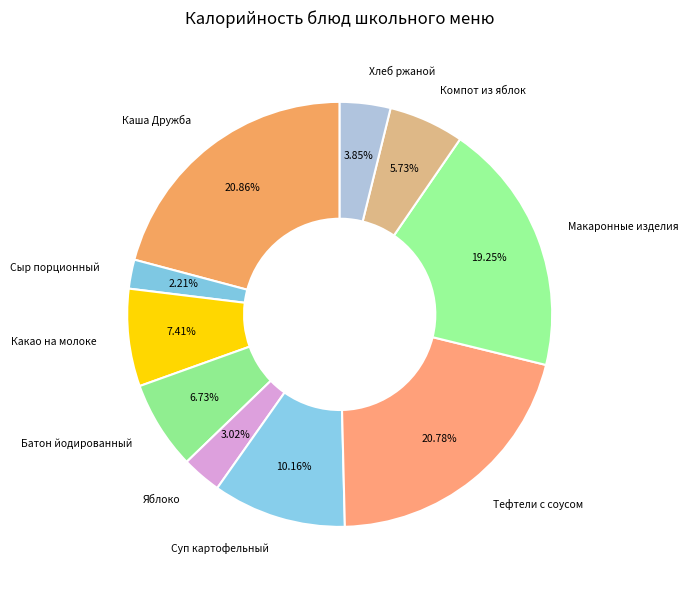

To the nearest percent, what is the combined percentage of Тефтели с соусом and Каша Дружба?

42%